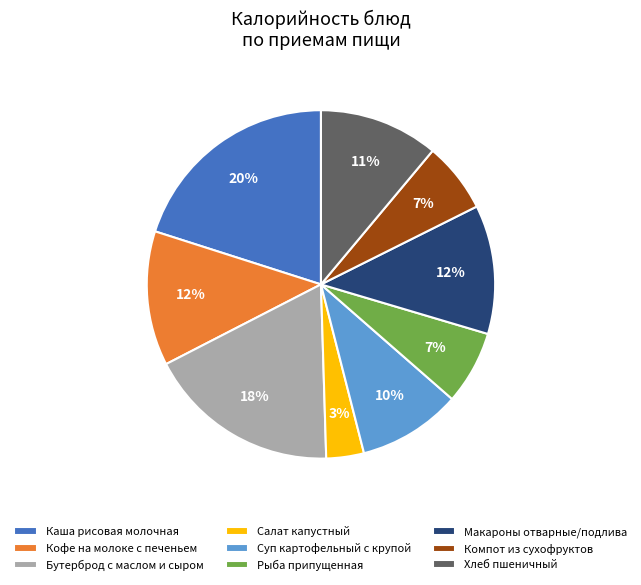

To the nearest percent, what is the difference between the Макароны отварные/подлива and Компот из сухофруктов slice percentages?

5%